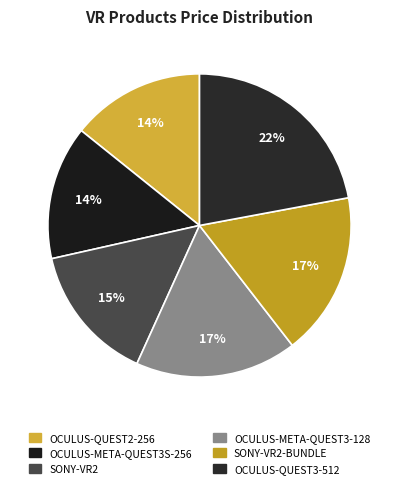

Approximately how many times larger is the value at OCULUS-QUEST2-256 compared to OCULUS-QUEST3-512?

0.6